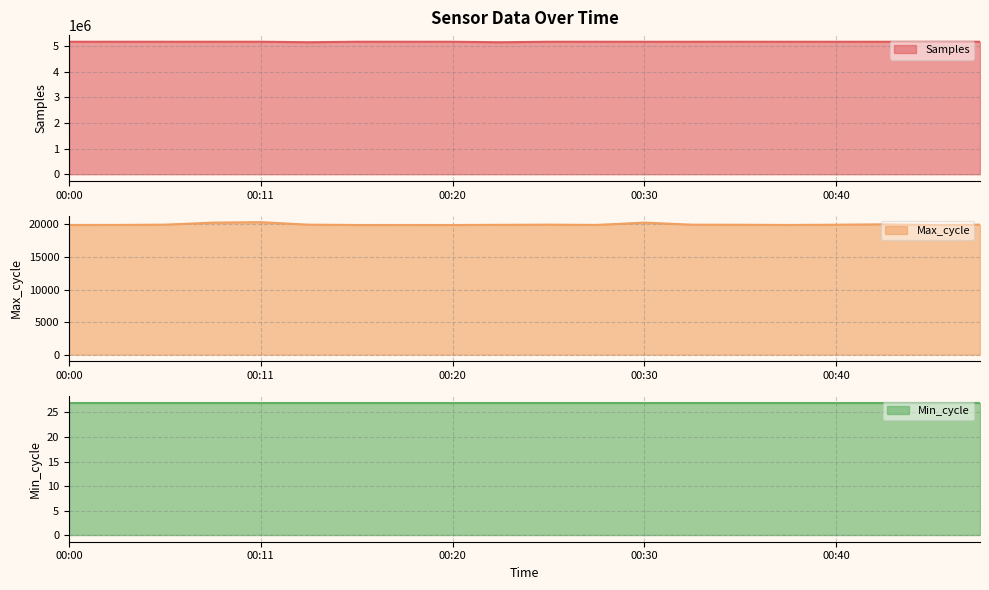

List the labels in order of Samples value, smallest first.

00:23, 00:13, 00:44, 00:32, 00:30, 00:35, 00:37, 00:25, 00:42, 00:47, 00:40, 00:20, 00:27, 00:18, 00:15, 00:08, 00:00, 00:06, 00:11, 00:03